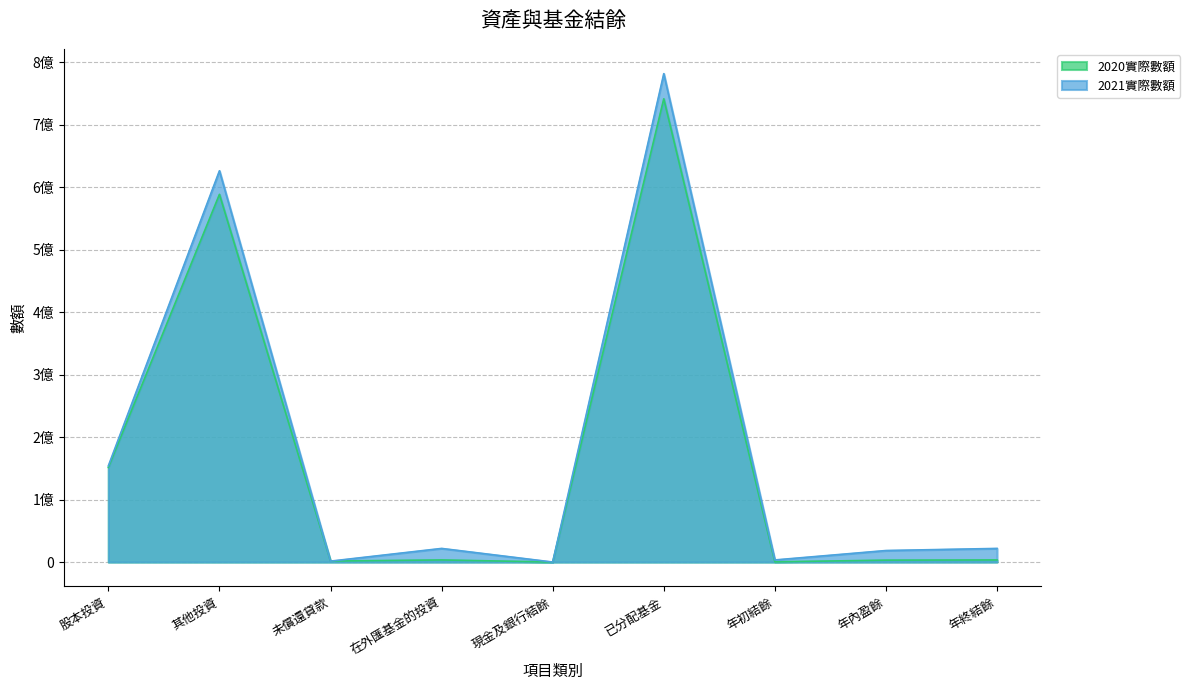

At which label is 2020實際數額 closest to 370723344?

其他投資